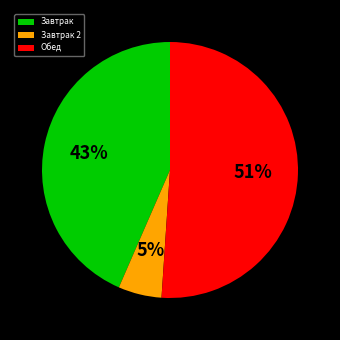

To the nearest percent, what is the difference between the largest and smallest slice percentages?

46%